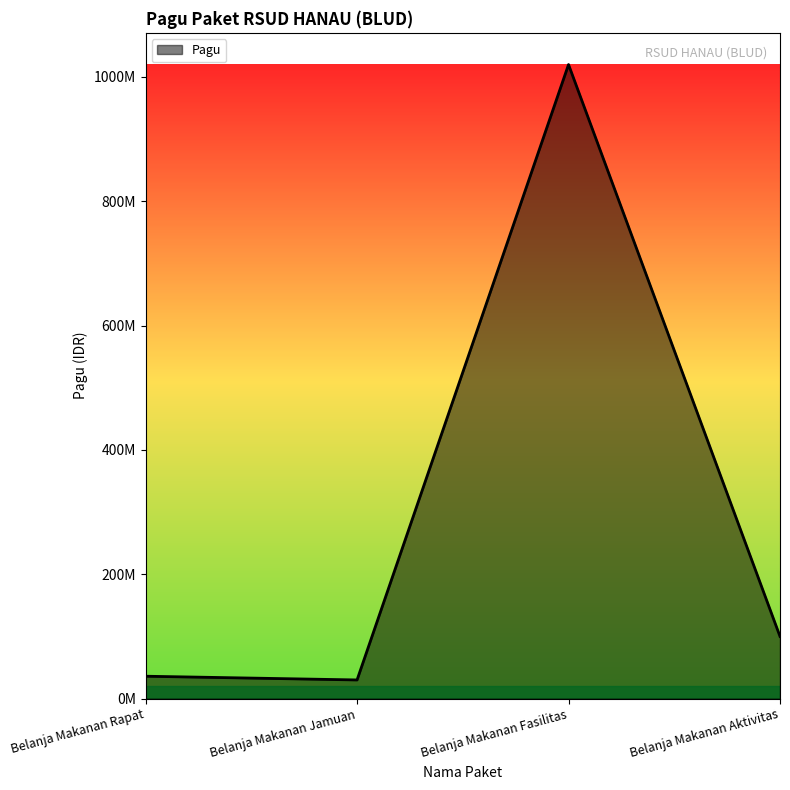

Does the chart display data point markers on the line(s)?

No